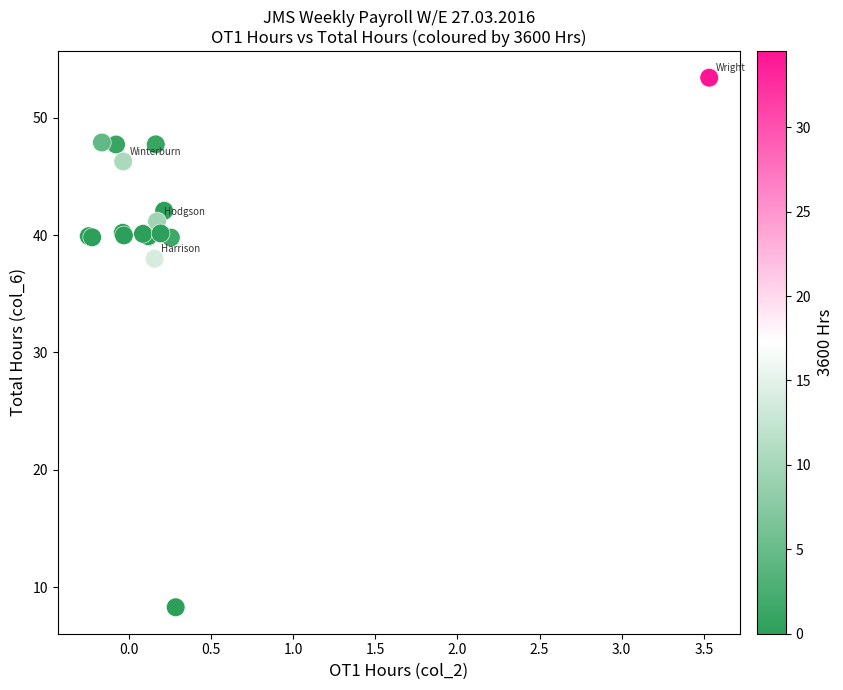

What Y value in the scatter plot is closest to 30?

38.0